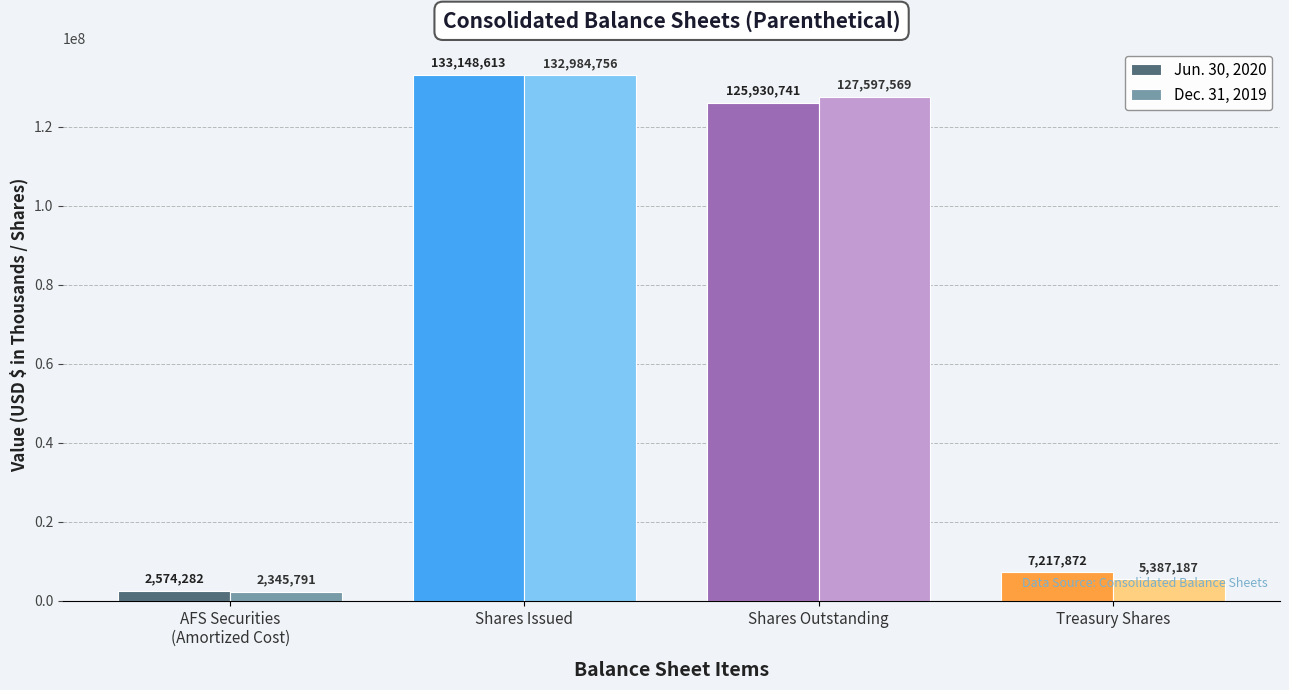

True or false: Jun. 30, 2020 has a value of 210181211 at Shares Outstanding.

False